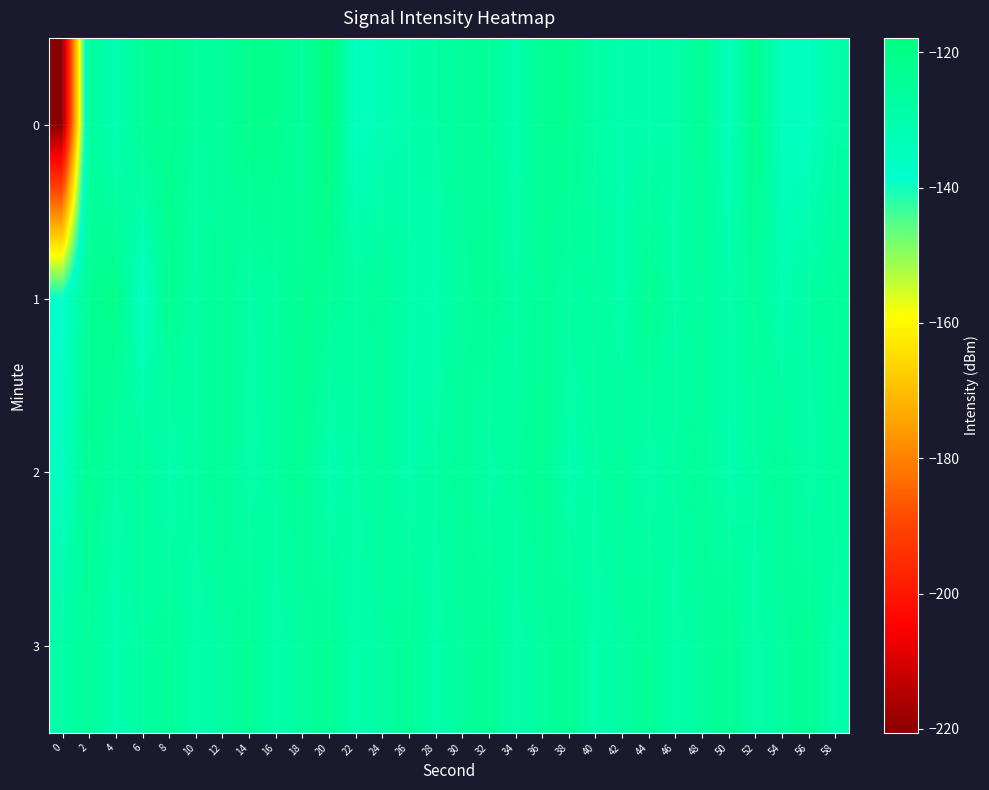

List the series in order of their peak value, lowest first.

3, 2, 1, 0